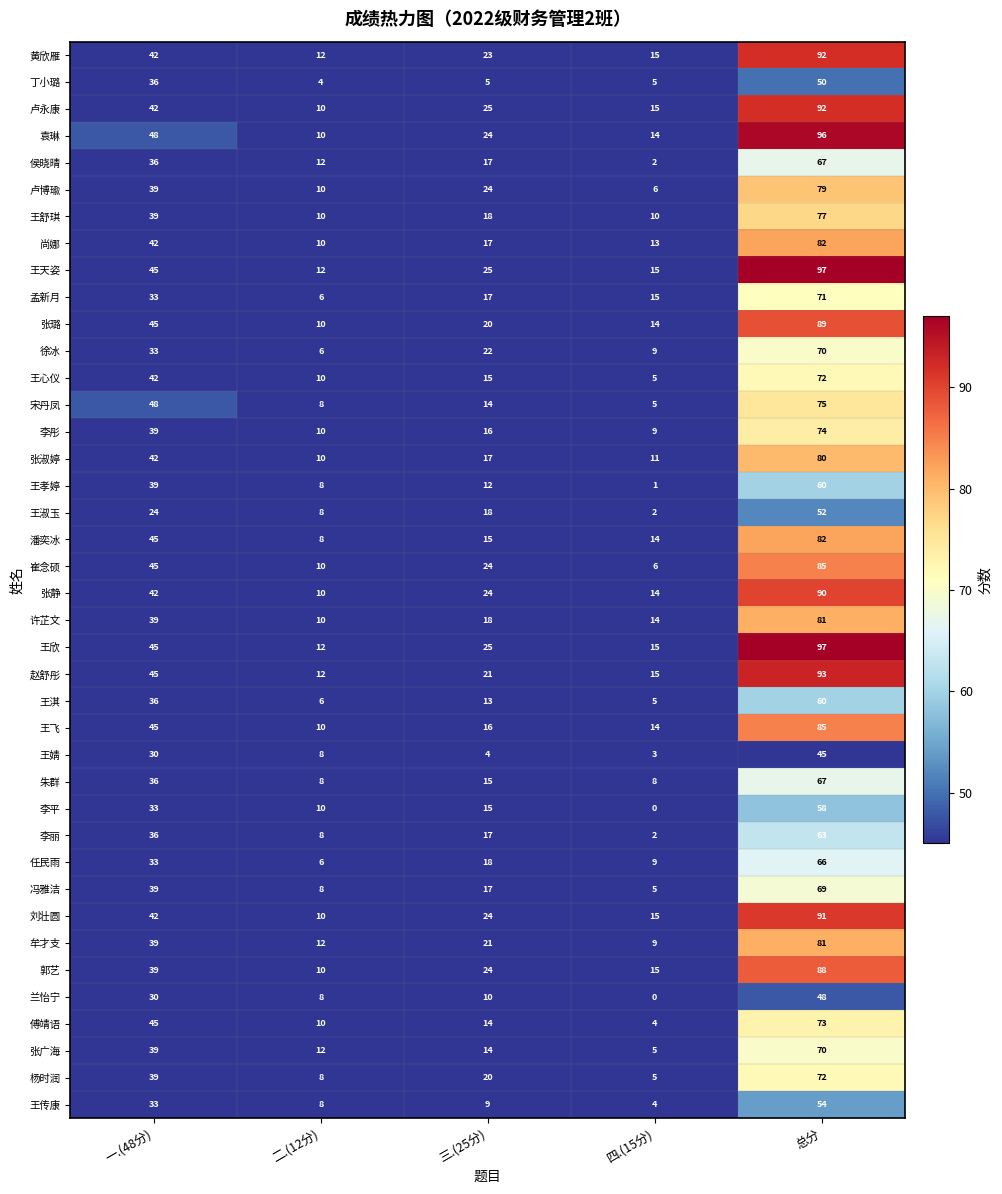

What is the spread (max minus min) of values at 一.(48分)?

24